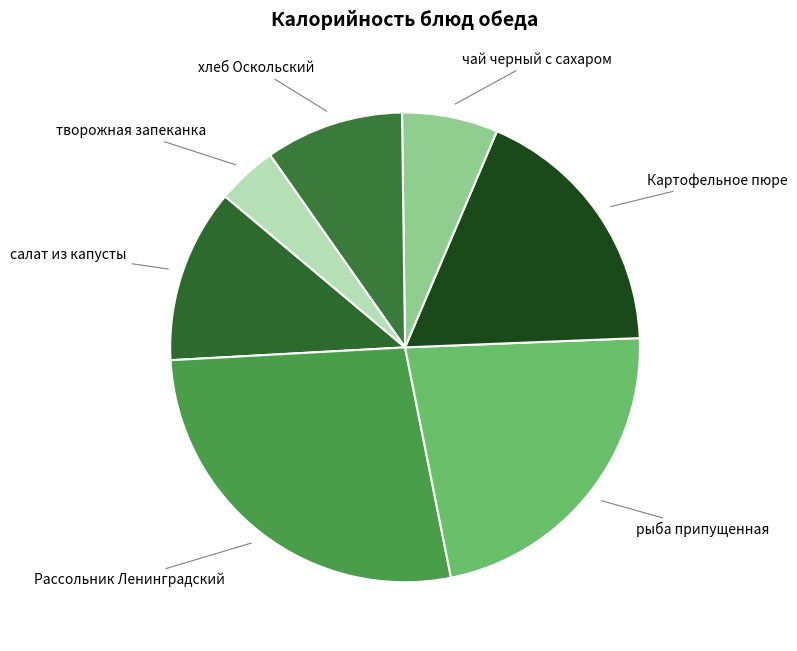

Does хлеб Оскольский represent more than half of the total?

No